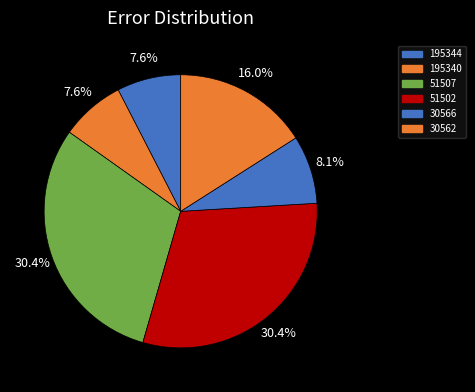

How much of the chart is everything except 30566?

91.9%